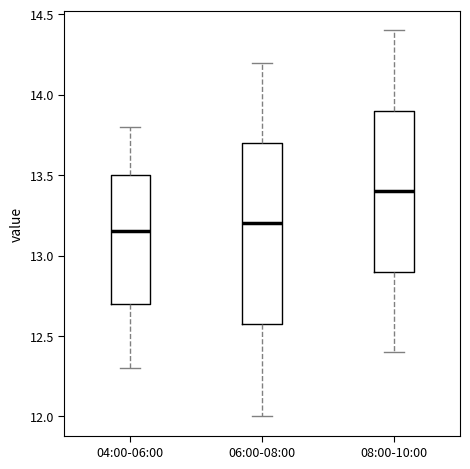

Where does the lower whisker of the box for 08:00-10:00 end on the y-axis? The values are not printed on the chart, so give them approximately, as read against the axis.

12.40